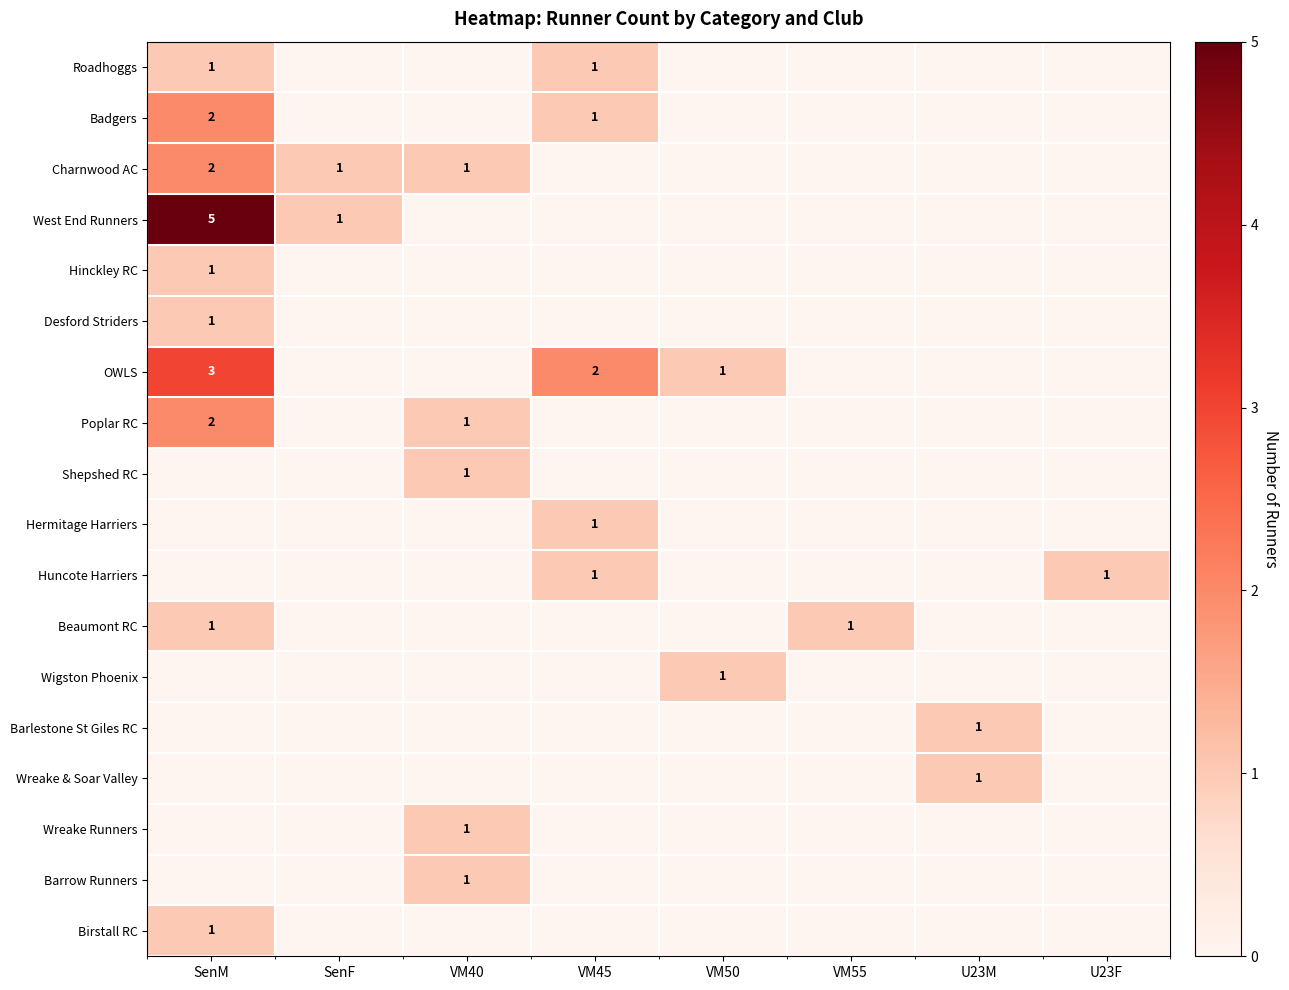

Is it true that Birstall RC equals 1 at SenM?

True